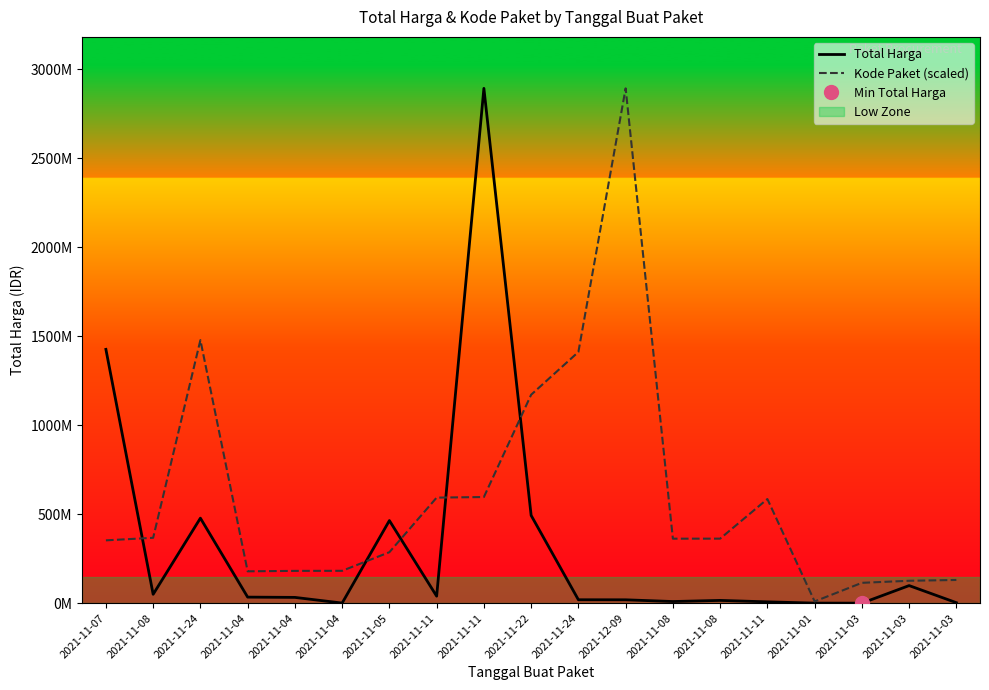

What is the maximum value shown in the chart?

2892122000.0